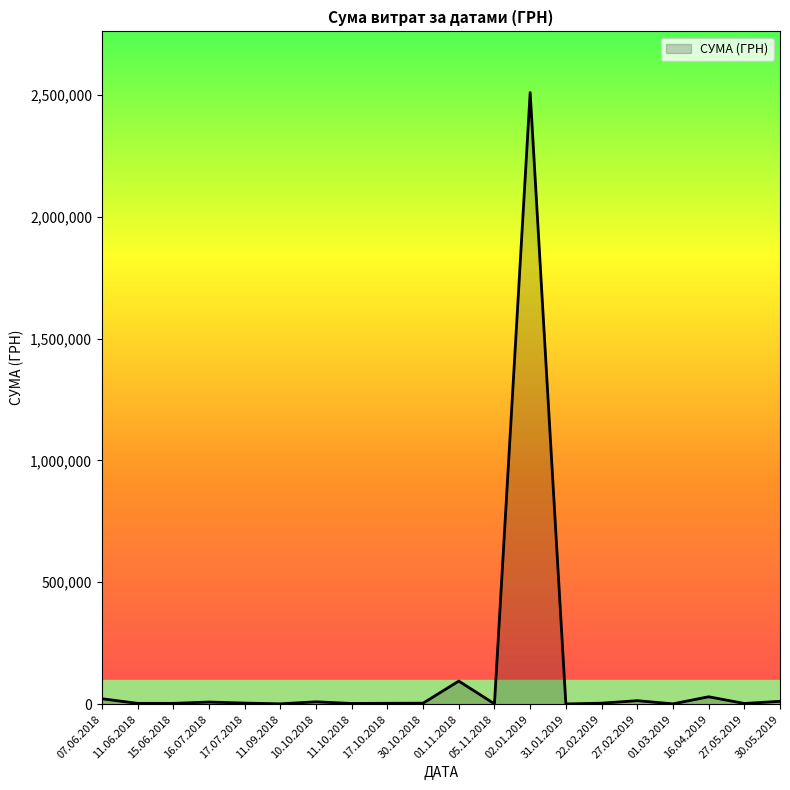

Where is the data nearest to the value 1255181?

01.11.2018